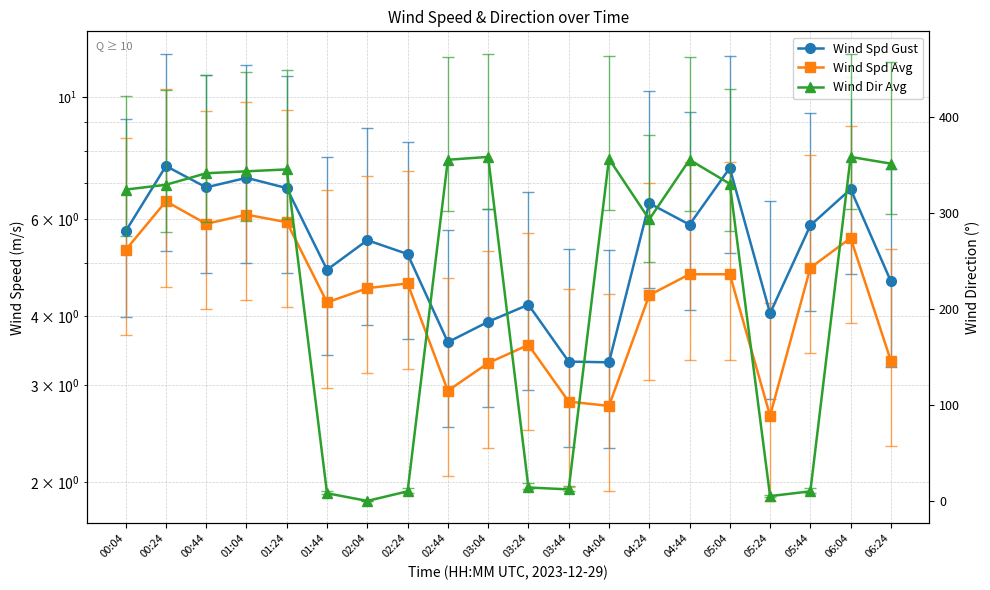

Does the chart have visible grid lines?

Yes